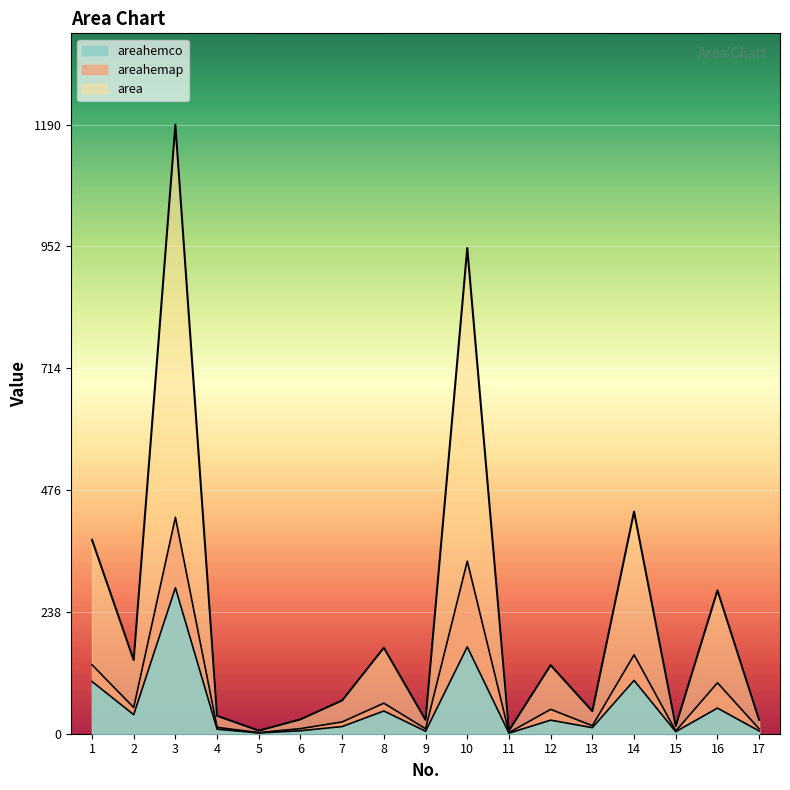

At which category does the chart reach its minimum across all series?

11